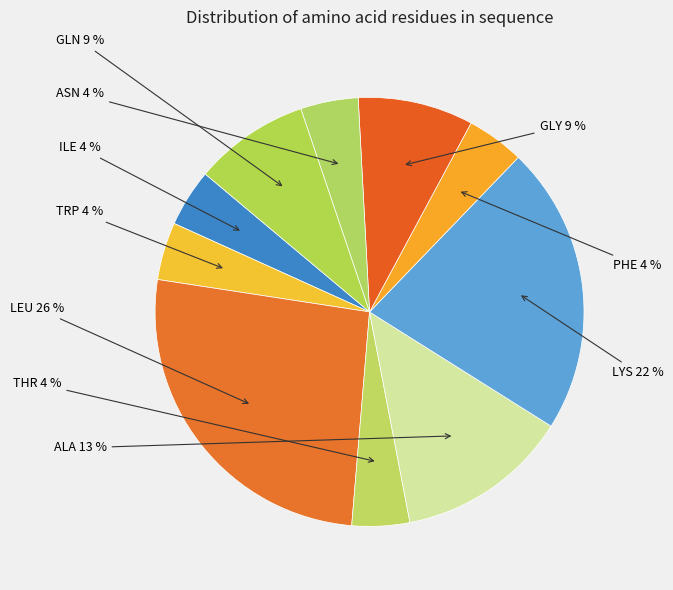

True or false: GLN accounts for 9% of the total.

True